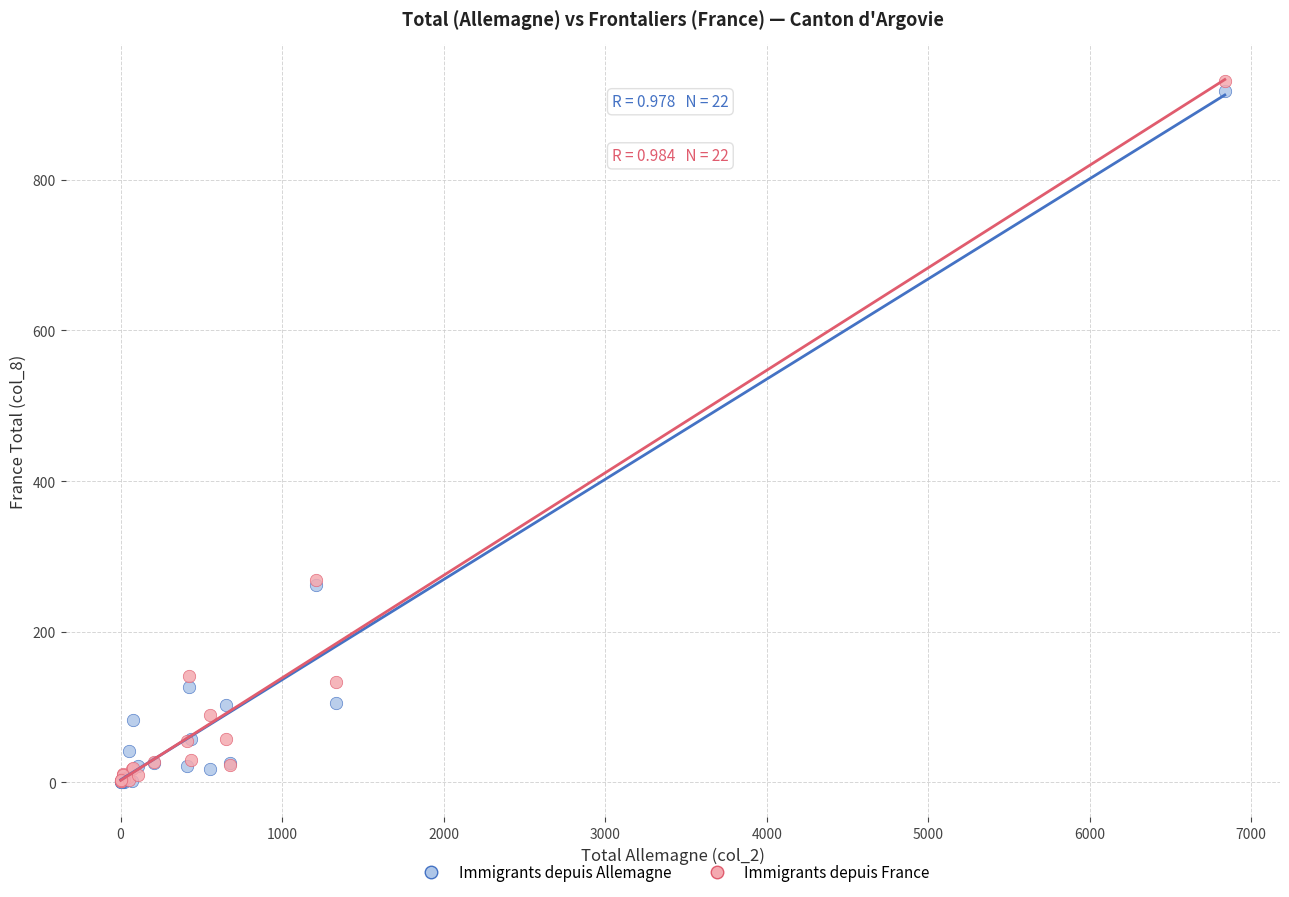

Which series has the largest Y range (max minus min)?

Immigrants depuis France